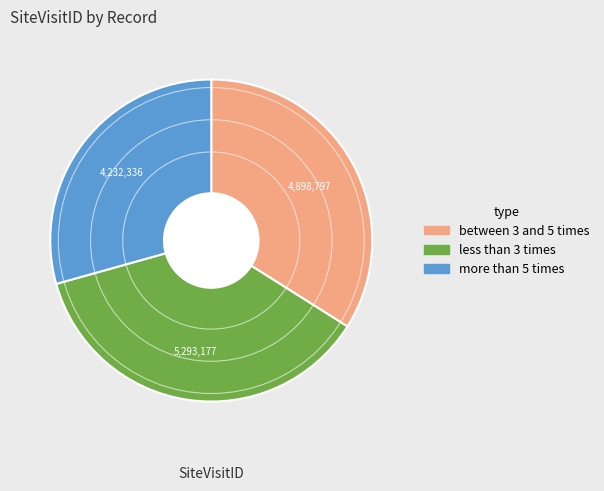

Is there a majority slice in this chart?

No